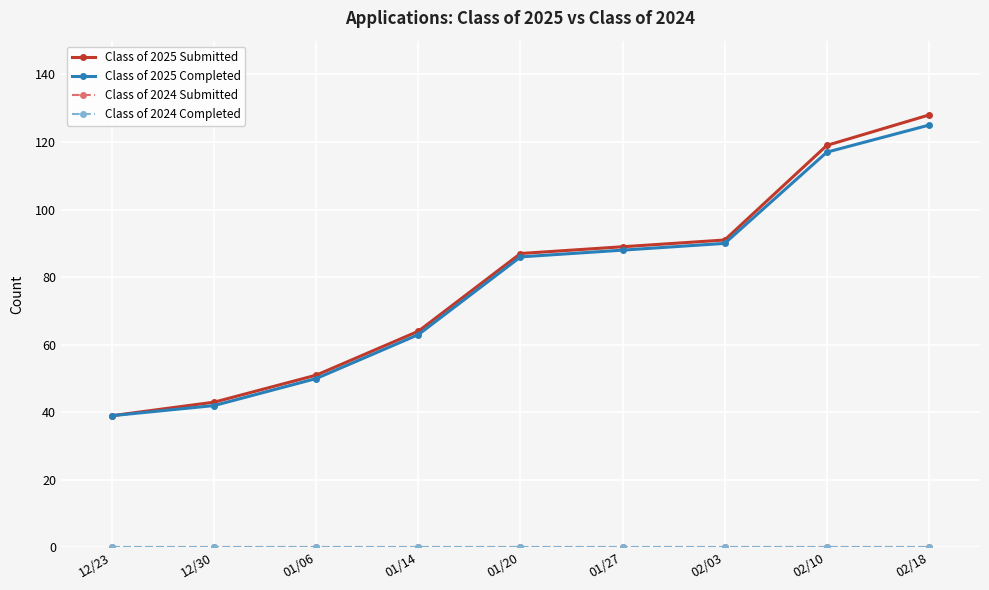

At which category does the chart reach its peak across all series?

02/18